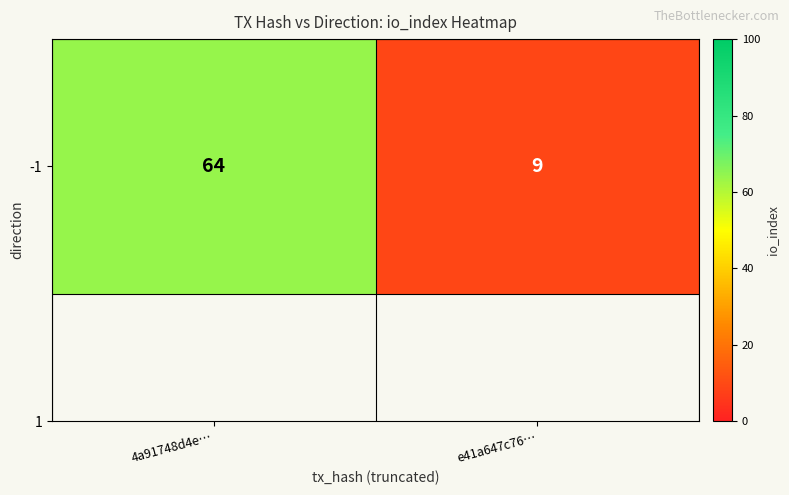

What is the change in value from 4a91748d4e… to e41a647c76…?

-55